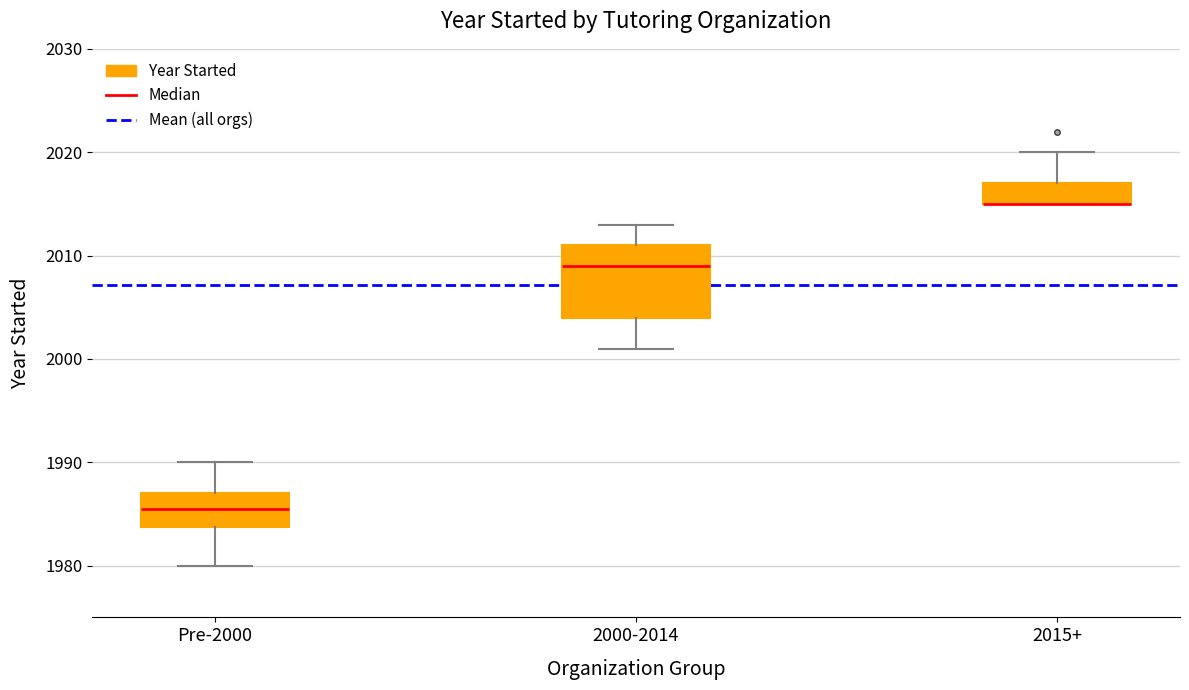

Reading left to right, read every box against the y-axis: the position of its median line, the range the box covers, and the ends of its whiskers. The values are not printed on the chart, so give them approximately, as read against the axis.

Pre-2000: median 1986, box 1984 to 1987, whiskers 1980 to 1990
2000-2014: median 2009, box 2004 to 2011, whiskers 2001 to 2013
2015+: median 2015 (drawn on the box's lower edge), box 2015 to 2017, whiskers 2015 to 2020